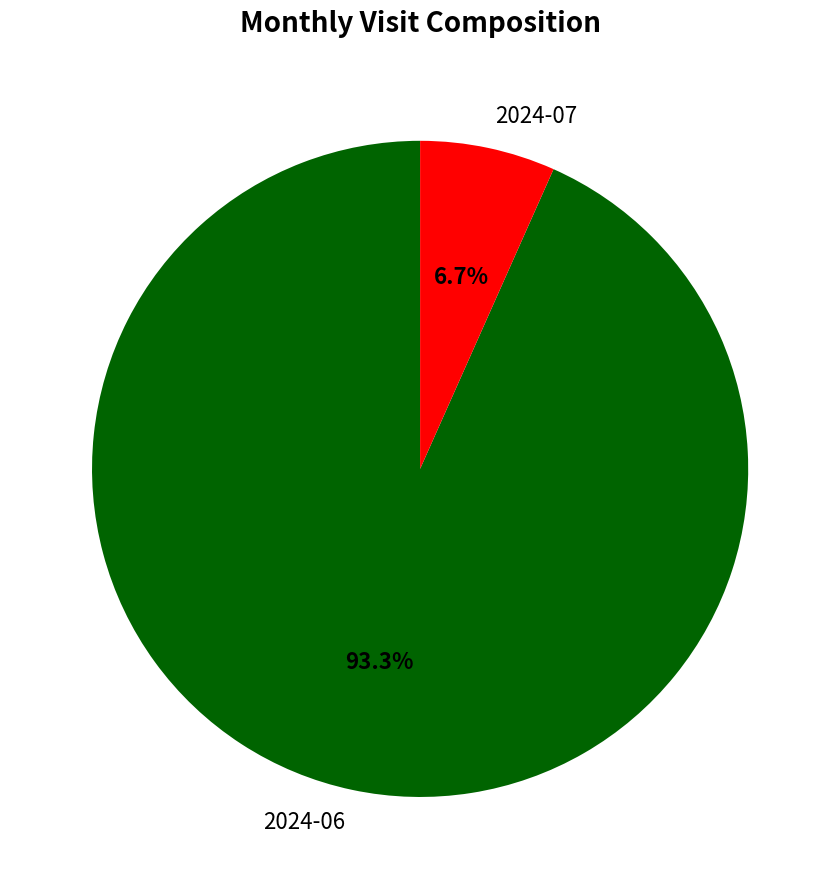

What is the majority slice?

2024-06